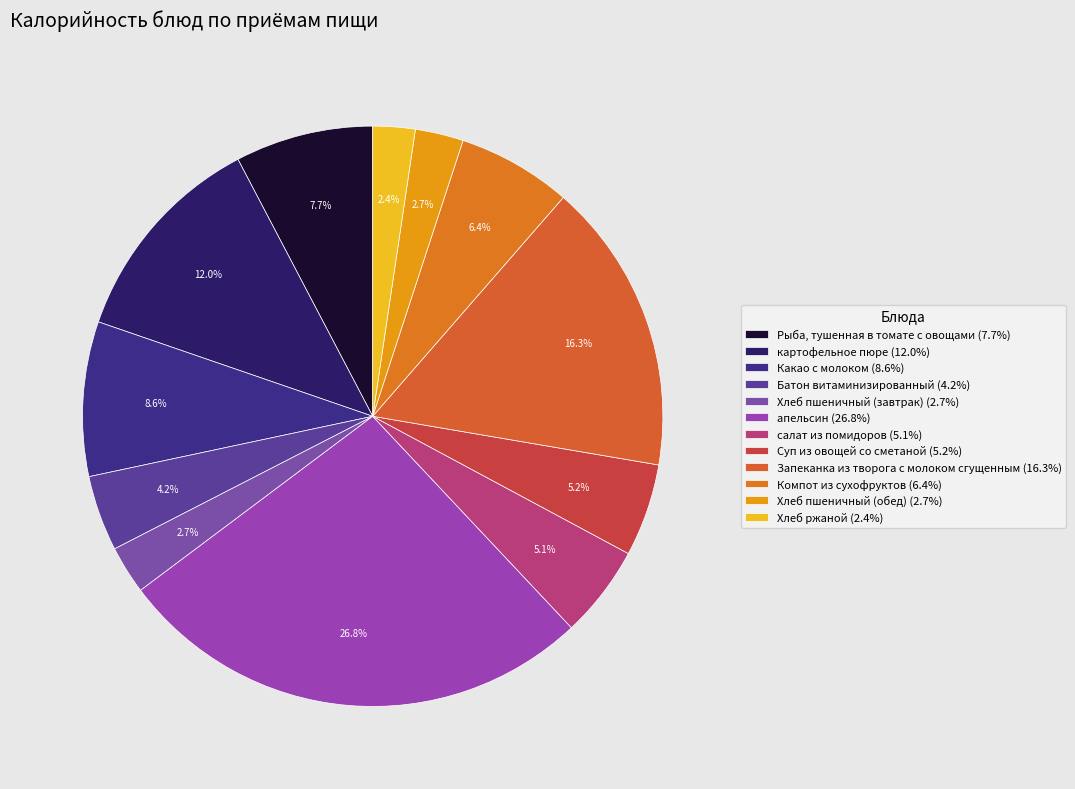

What percentage is the картофельное пюре slice, to the nearest percent?

12%